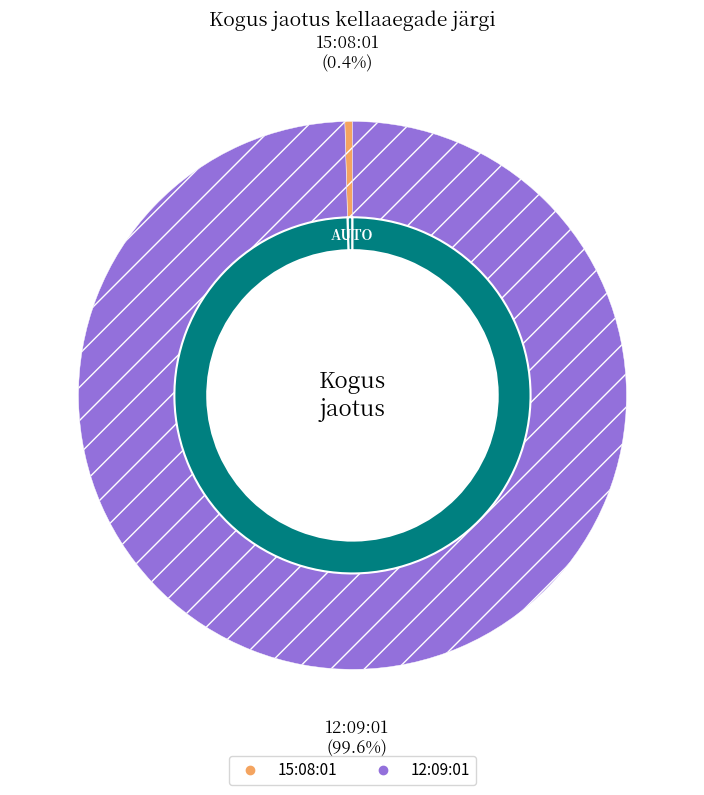

How much of the chart is everything except 12:09:01?

0.4%